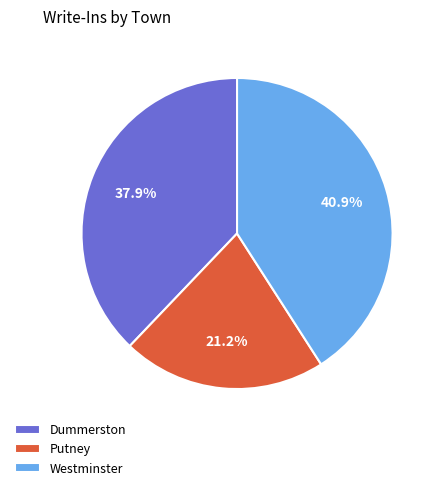

To the nearest percent, what is the difference between the largest and smallest slice percentages?

20%